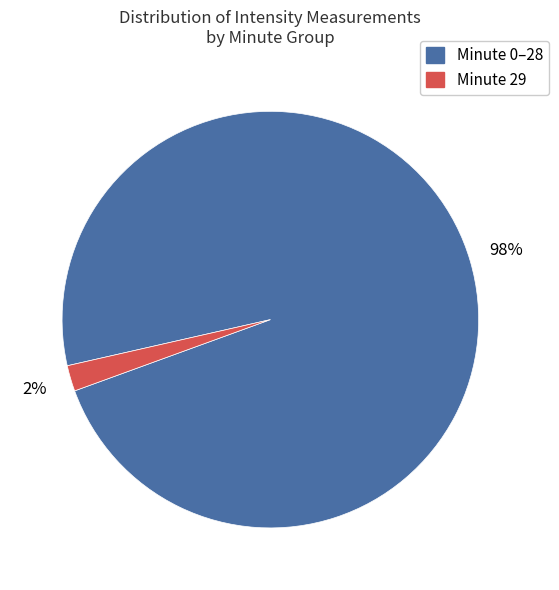

Is there a majority slice in this chart?

Yes